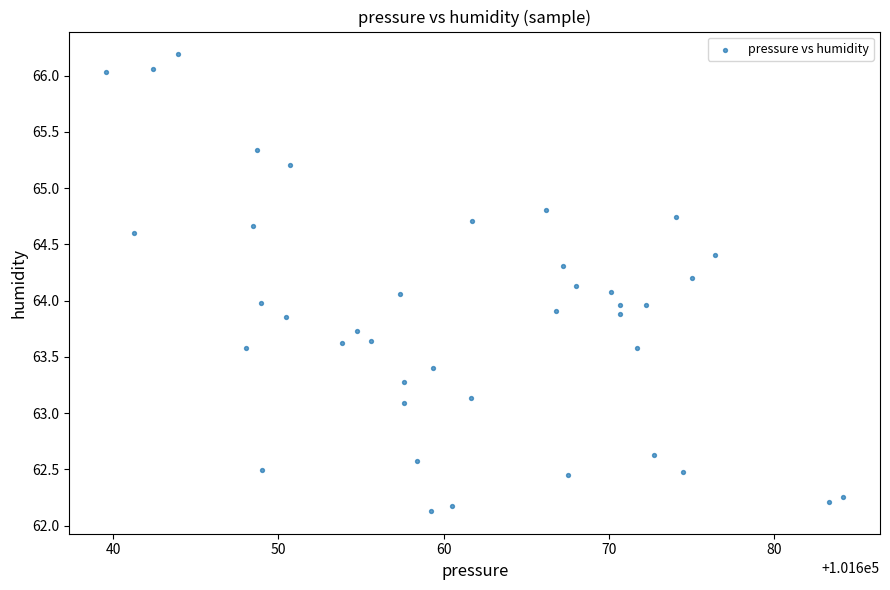

What is the range of Y values (max minus min)?

4.1